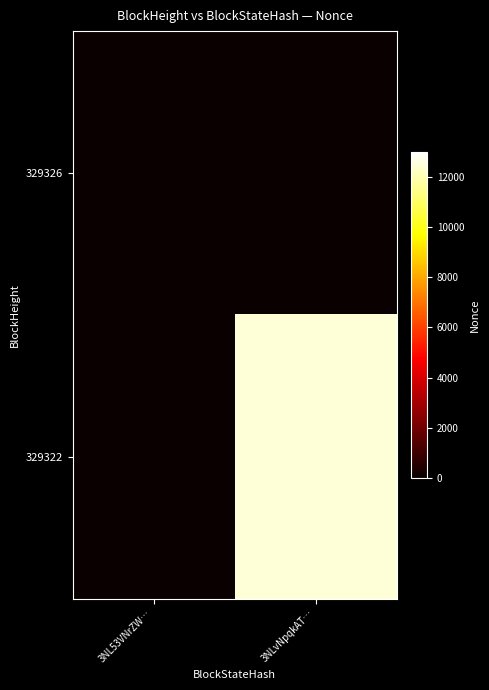

Which label corresponds to the largest value in the chart?

3NLvNpqkAT…